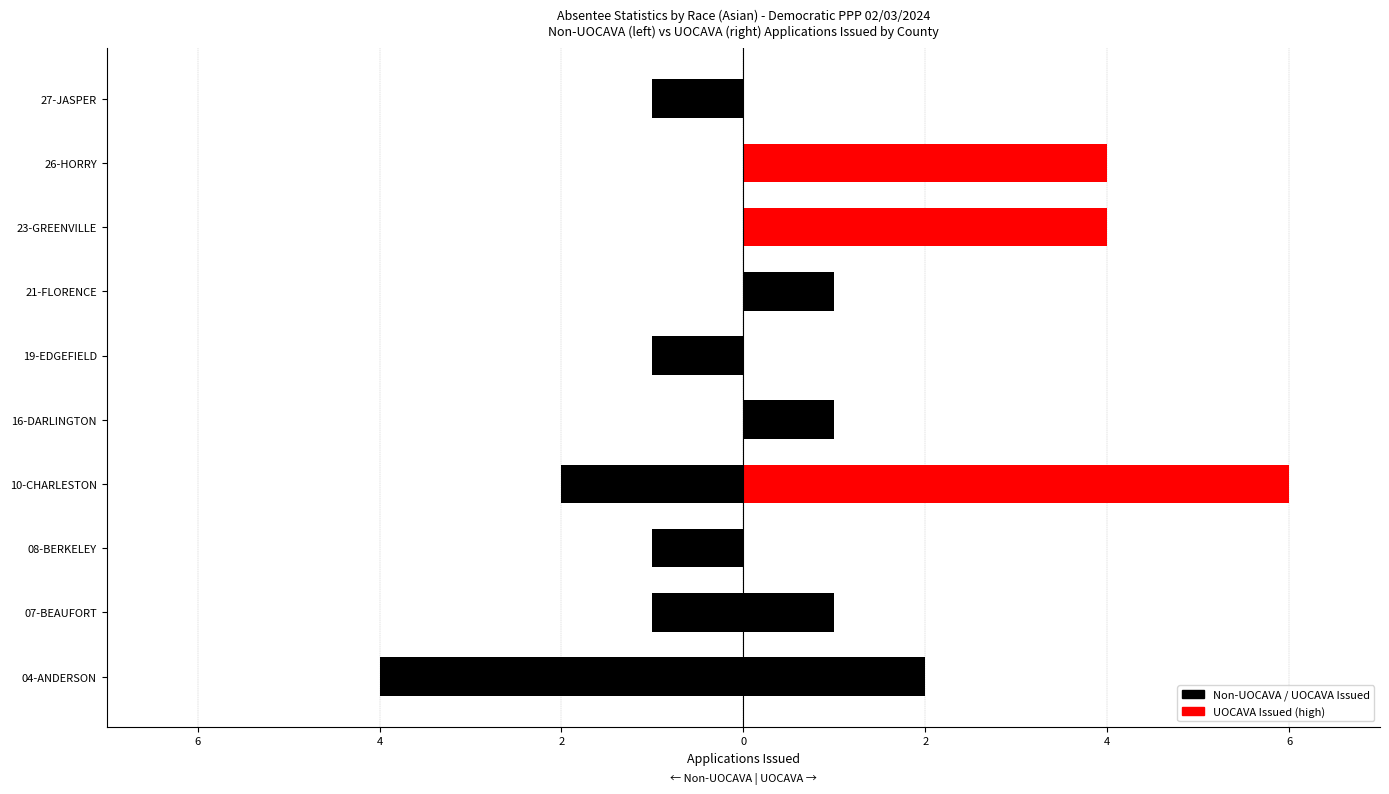

What is the change in value from 4 to 0?

+1